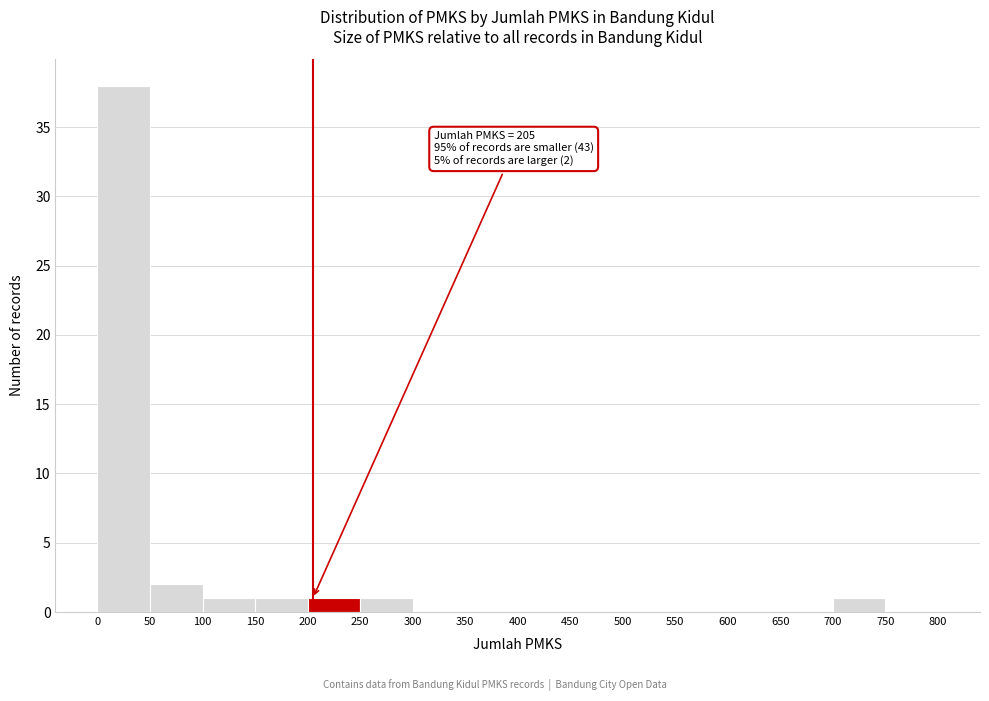

Which range on the x-axis has the tallest bar?

0 to 50